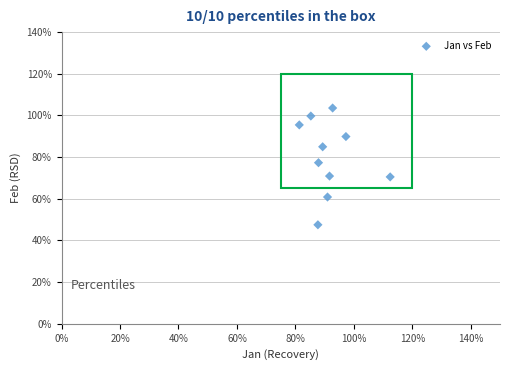

What is the range of Y values (max minus min)?

56.0